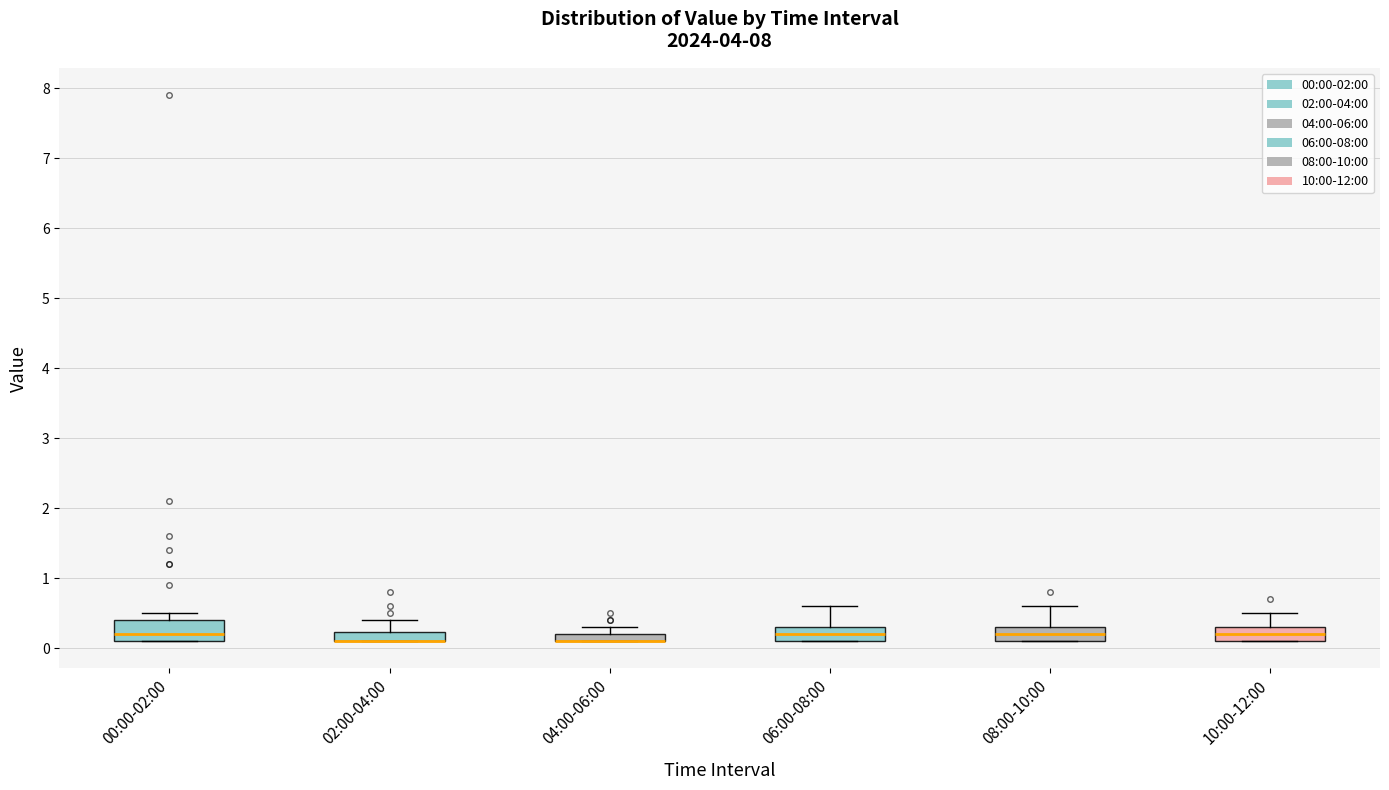

Comparing the boxes themselves (not the whiskers), which one is the tallest?

00:00-02:00